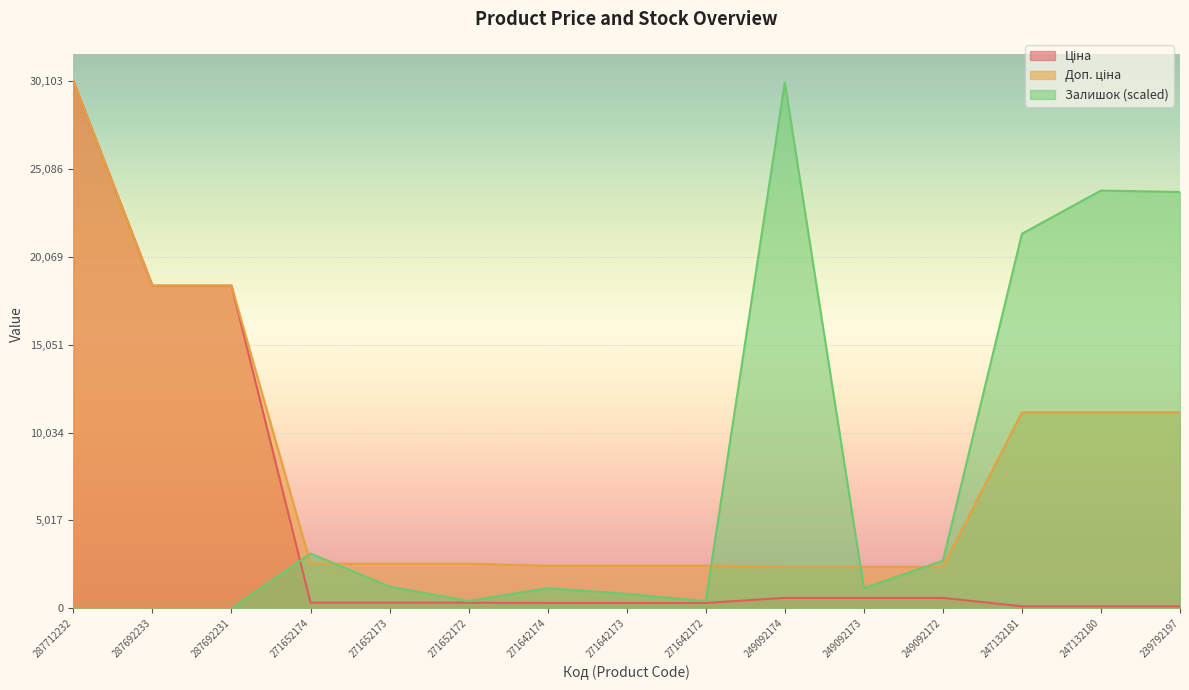

What are all the series names shown in the legend?

Ціна, Доп. ціна, Залишок